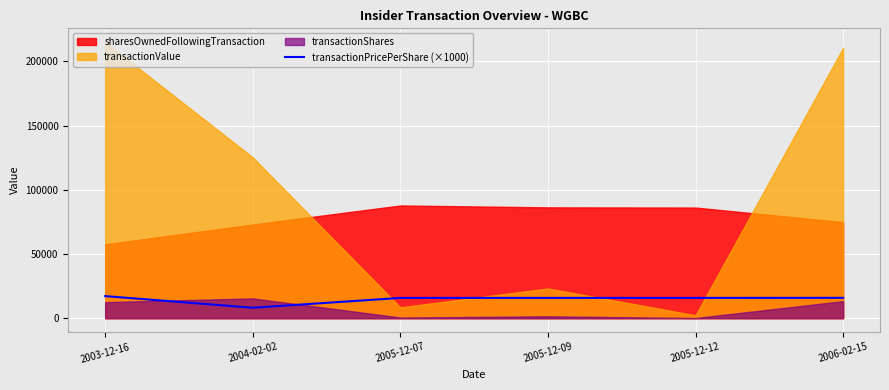

Where is the data nearest to the value 12659?

2005-12-07